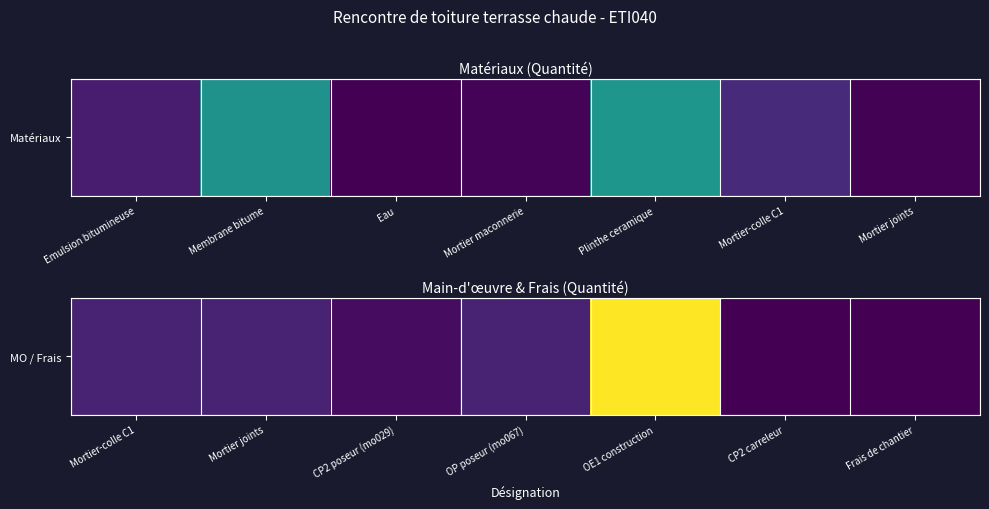

What is the difference between the values at CP2 carreleur and Mortier-colle C1?

0.2